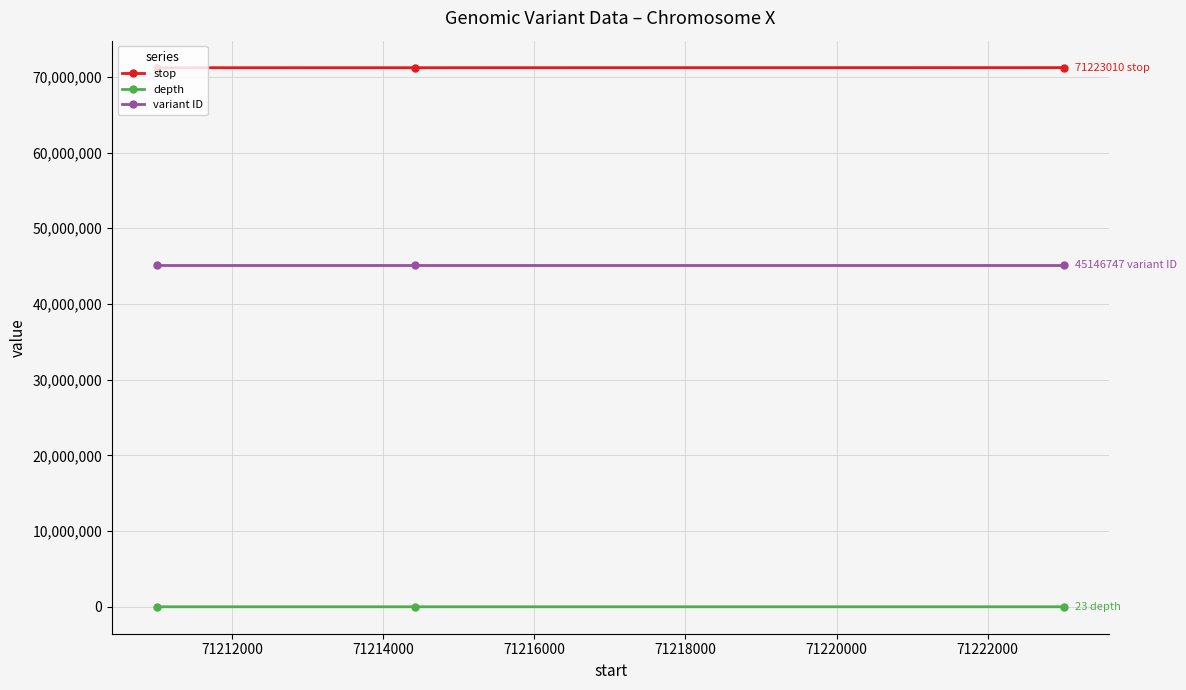

At how many categories does at least one series exceed 49216370?

3